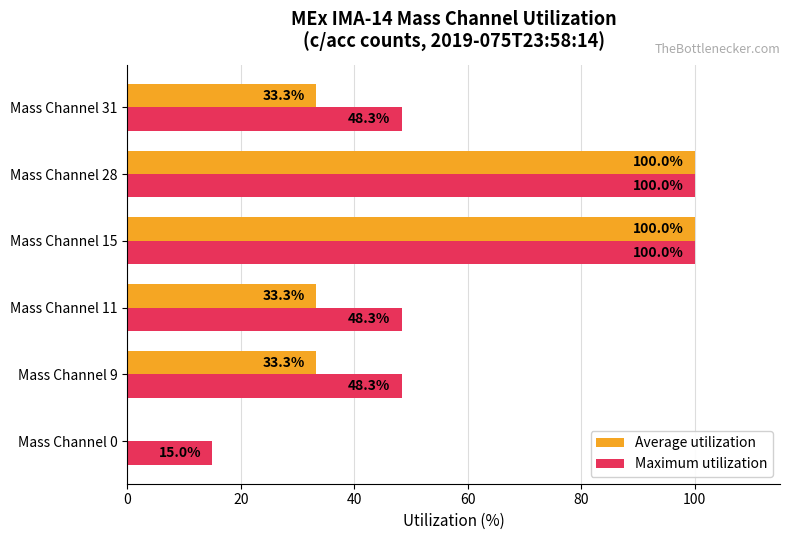

What is the total value across all series at Mass Channel 28?

200.0